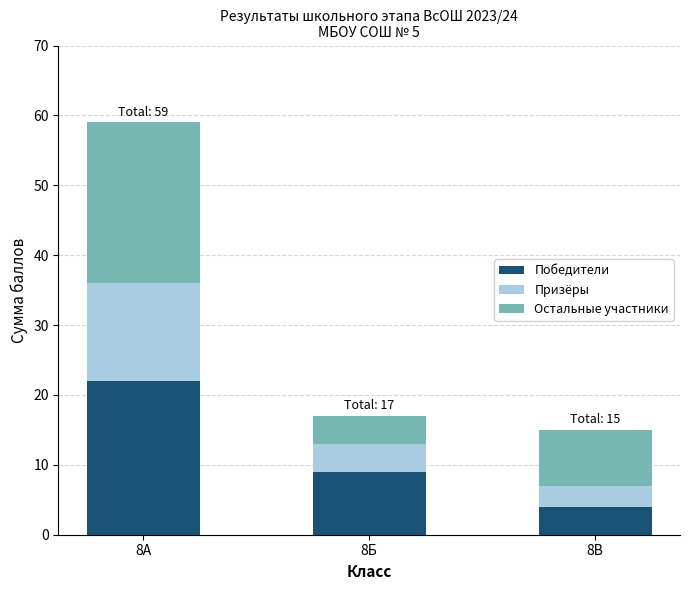

The Победители series shows 9 at 8Б. True or false?

True